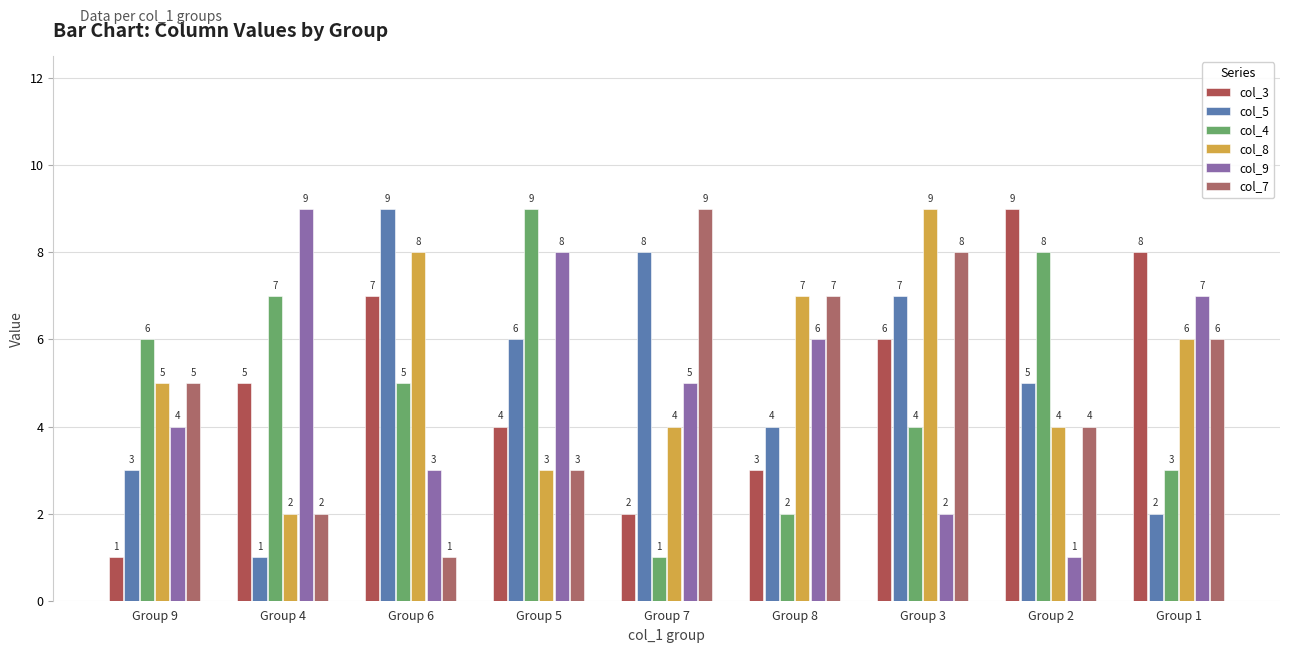

The col_7 series shows 14 at Group 3. True or false?

False